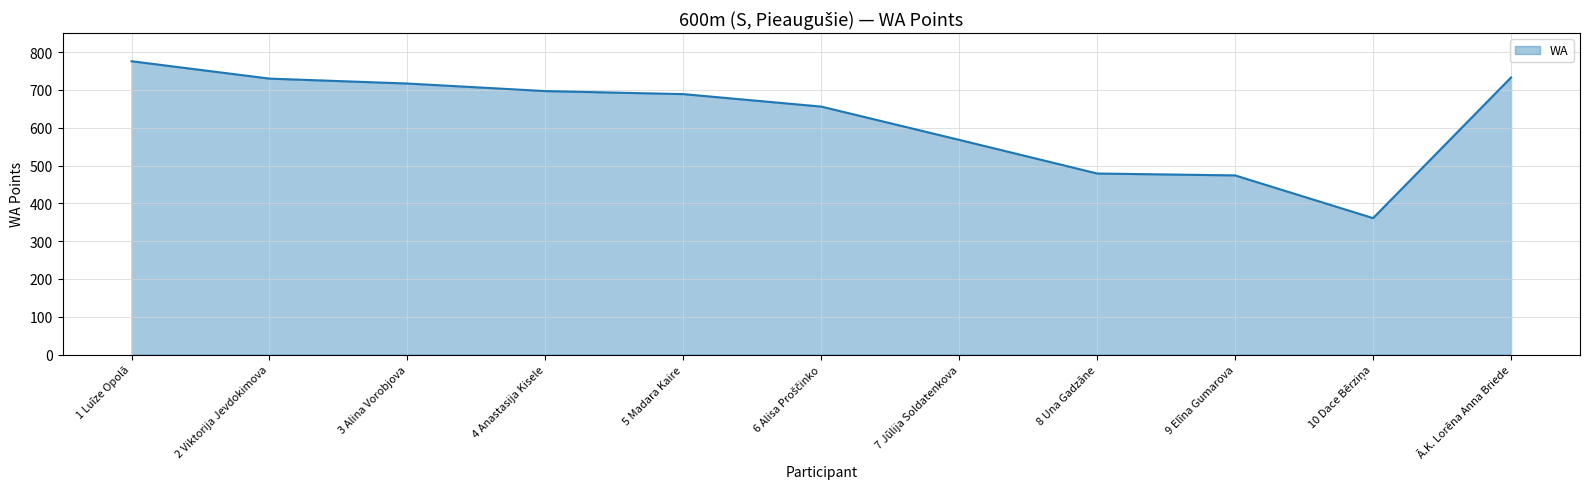

What is the difference between the second highest and minimum values?

372